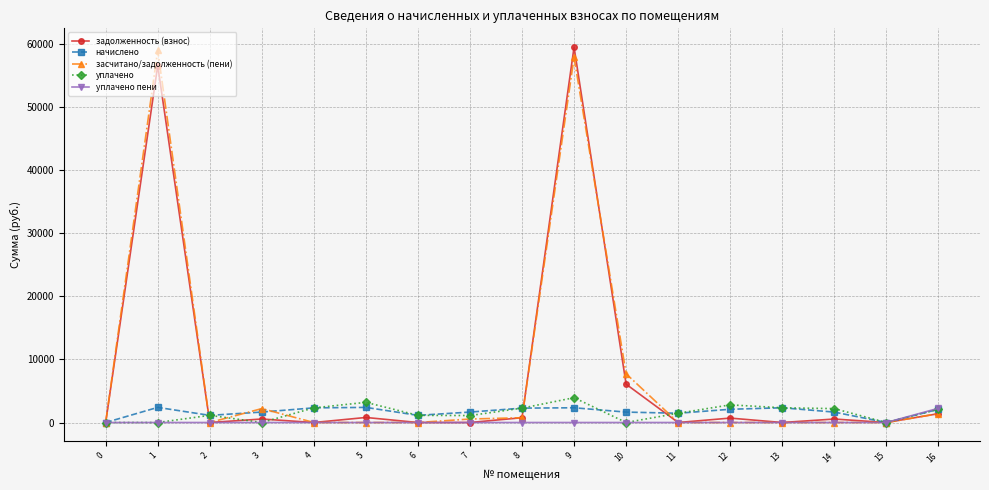

True or false: засчитано/задолженность (пени) and уплачено cross at least once.

True